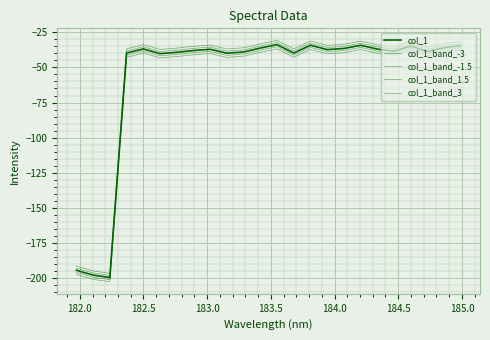

What is the sum of all col_1_band_-1.5 values?

-1409.5